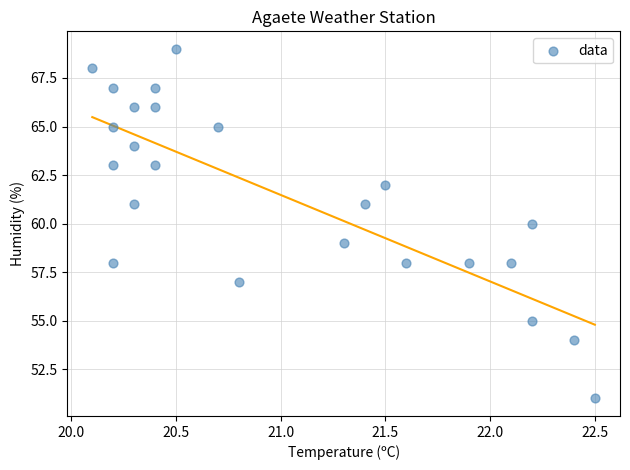

What is the range of Y values (max minus min)?

18